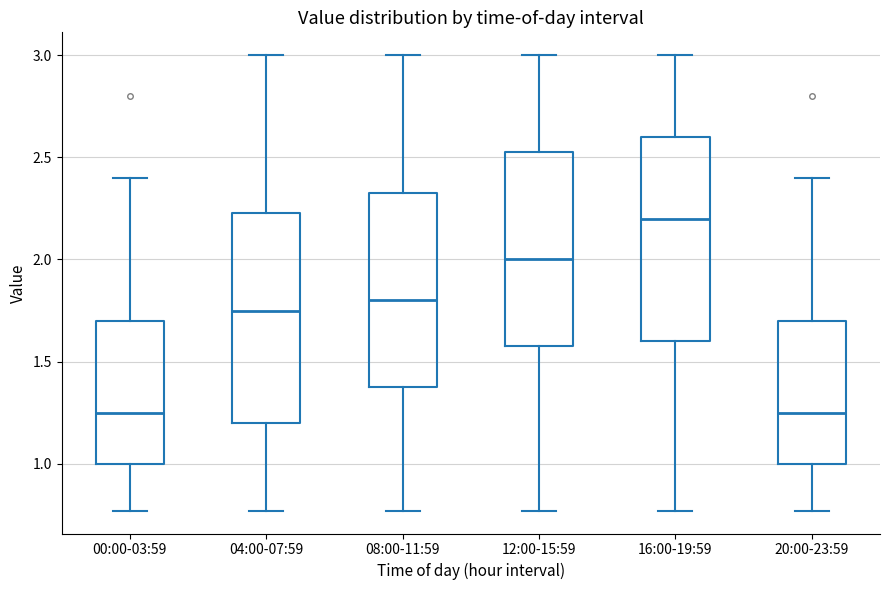

Reading left to right, read every box against the y-axis: the position of its median line, the range the box covers, and the ends of its whiskers. The values are not printed on the chart, so give them approximately, as read against the axis.

00:00-03:59: median 1.25, box 1.00 to 1.70, whiskers 0.75 to 2.40
04:00-07:59: median 1.75, box 1.20 to 2.25, whiskers 0.75 to 3.00
08:00-11:59: median 1.80, box 1.40 to 2.35, whiskers 0.75 to 3.00
12:00-15:59: median 2.00, box 1.60 to 2.55, whiskers 0.75 to 3.00
16:00-19:59: median 2.20, box 1.60 to 2.60, whiskers 0.75 to 3.00
20:00-23:59: median 1.25, box 1.00 to 1.70, whiskers 0.75 to 2.40